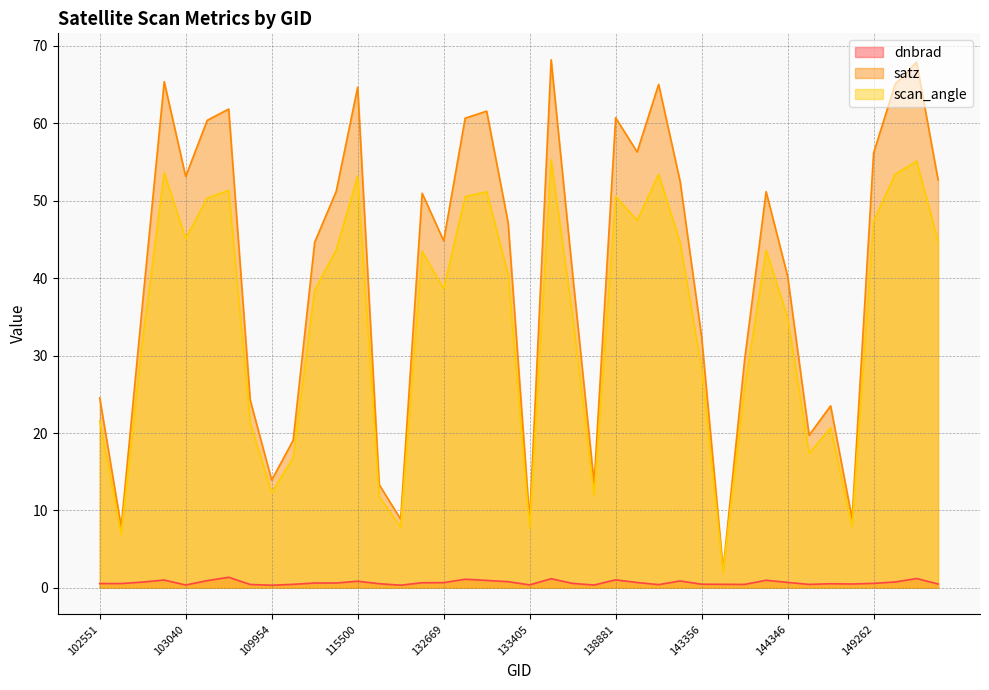

At which category is the sum across all series the highest?

134700